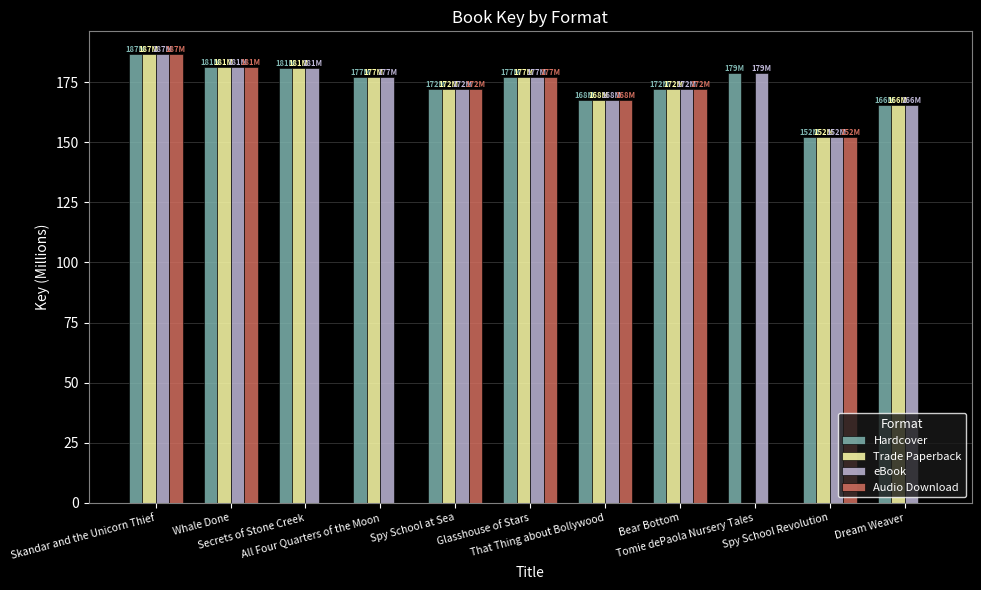

What is the sum of all Hardcover values?

1912.2